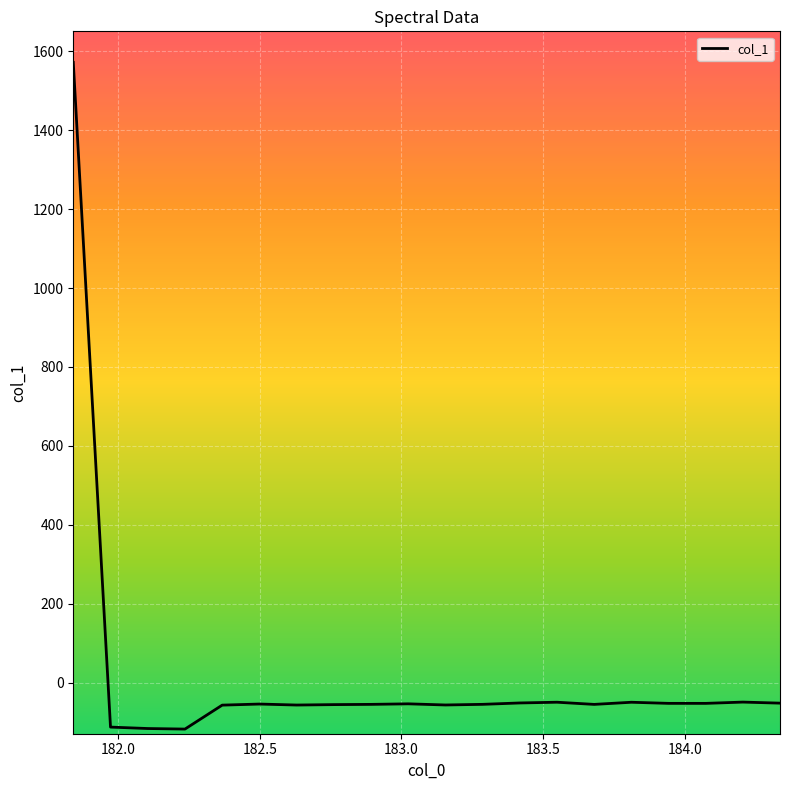

What is the maximum value shown in the chart?

1572.1